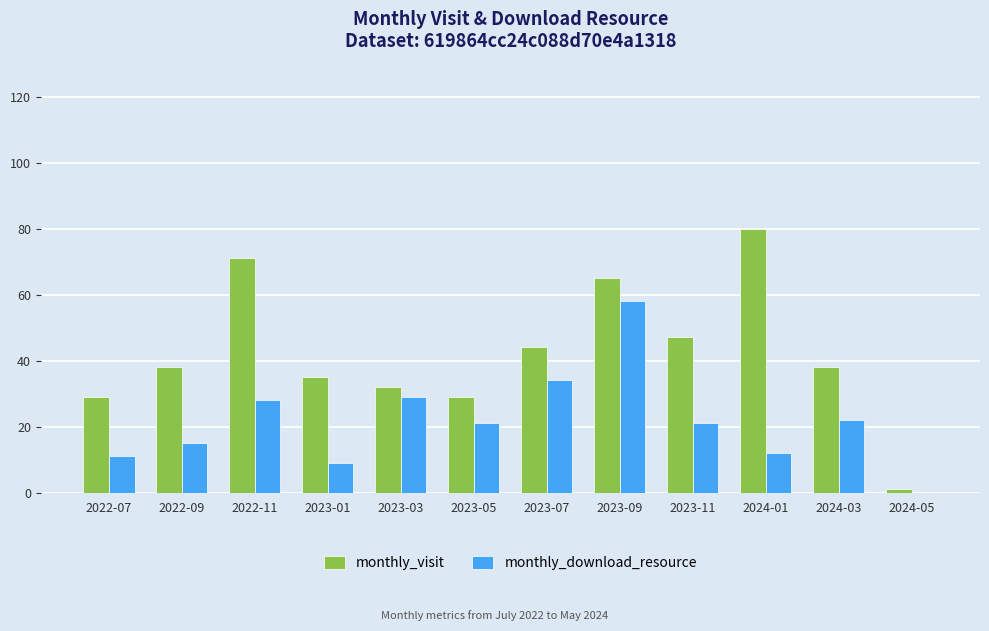

Between 2022-11 and 2024-03, which series saw the biggest shift?

monthly_visit